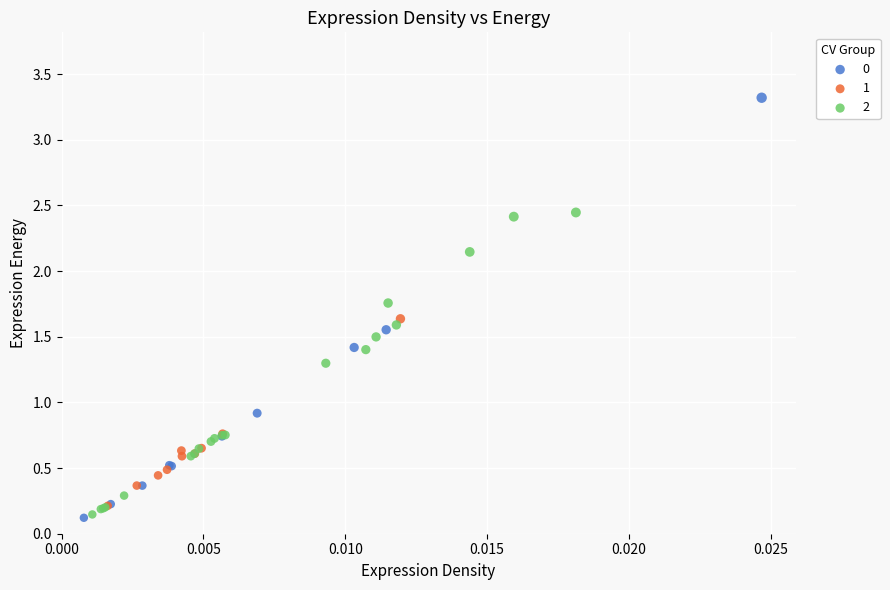

What are all the series names shown in the legend?

0, 1, 2